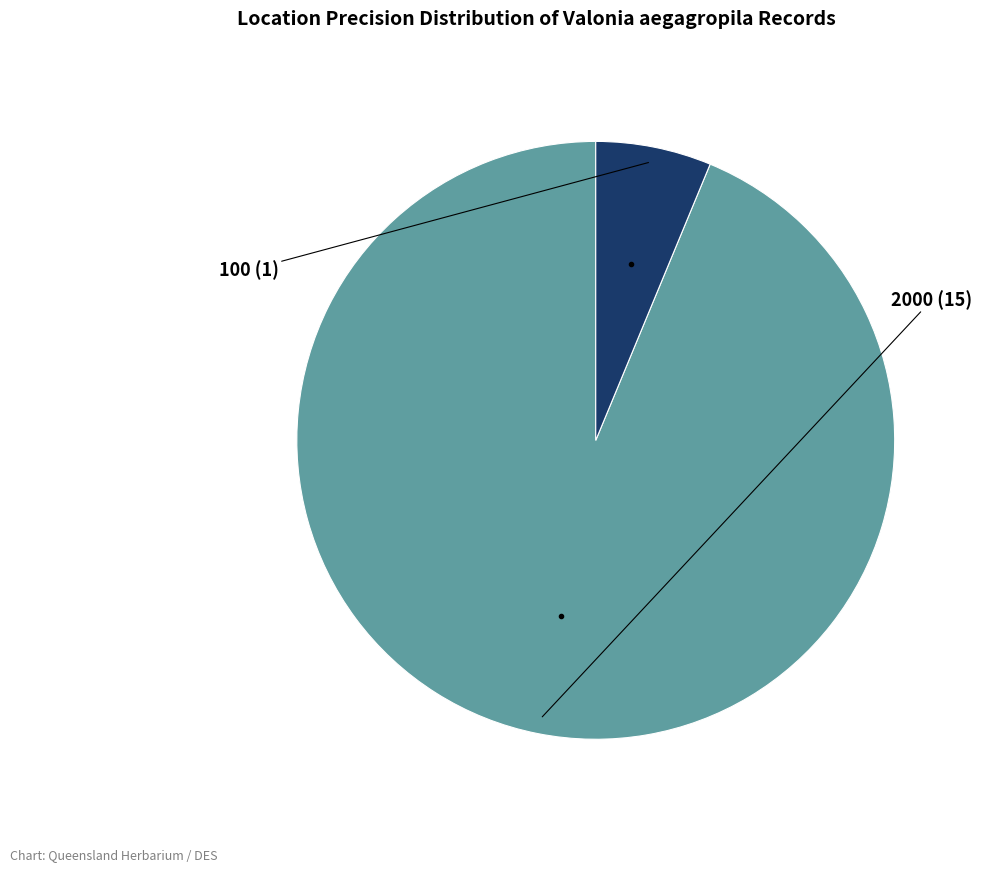

How many slices are in this pie chart?

2